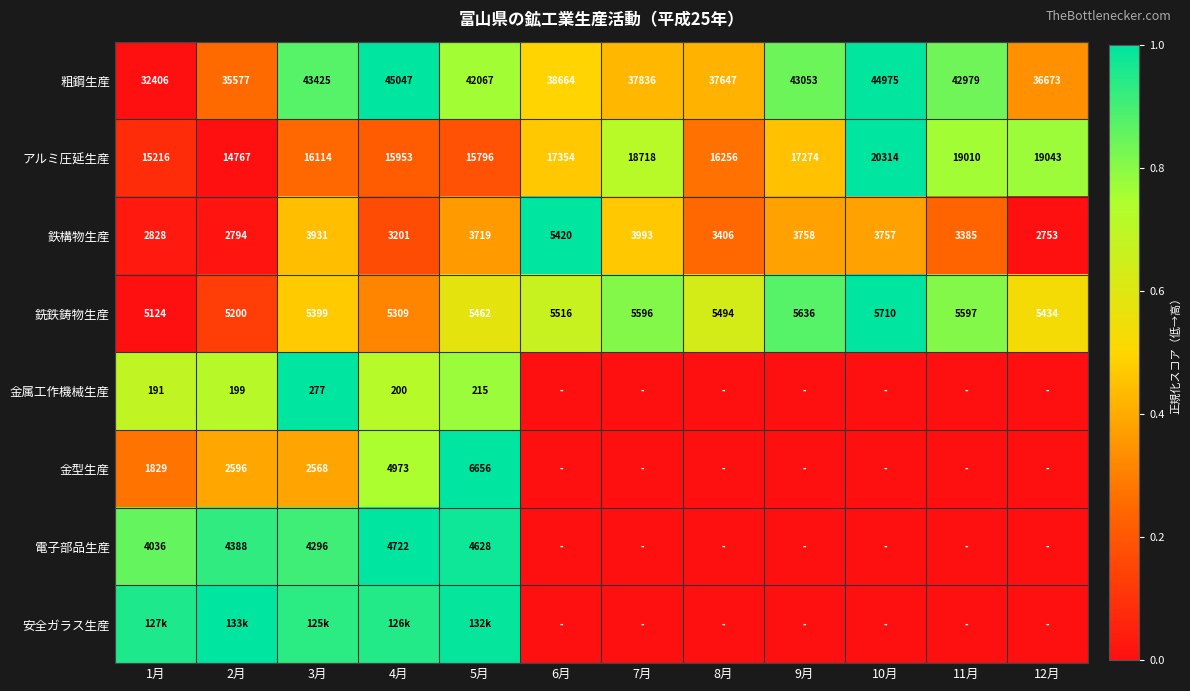

The value of 鉄構物生産 at 7月 is 0.5. True or false?

True